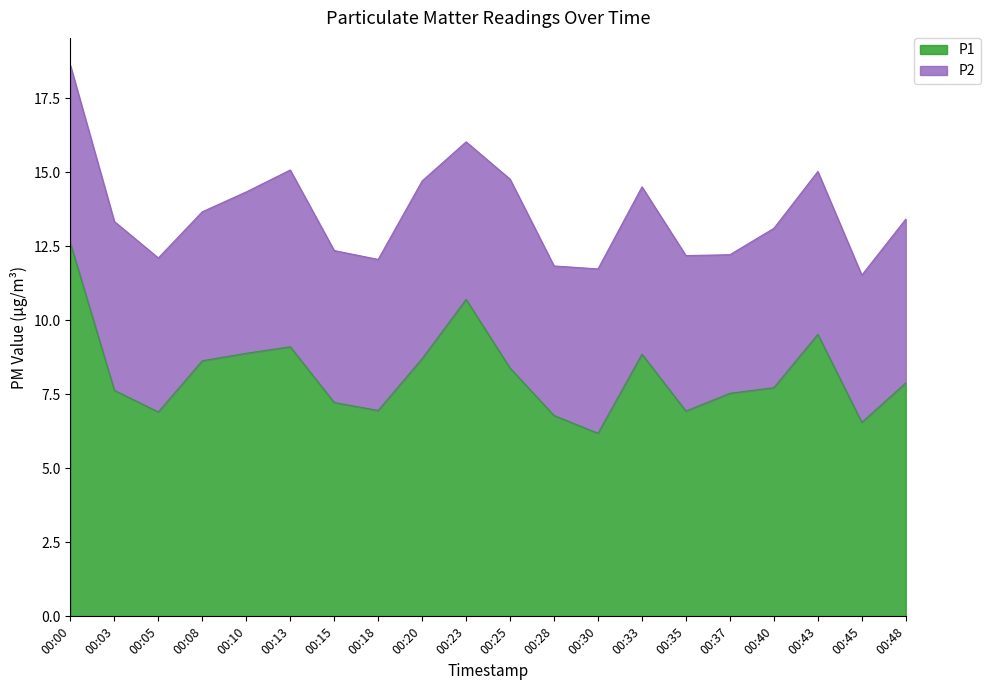

What is the difference between the maximum and minimum values in the P1 series?

6.4